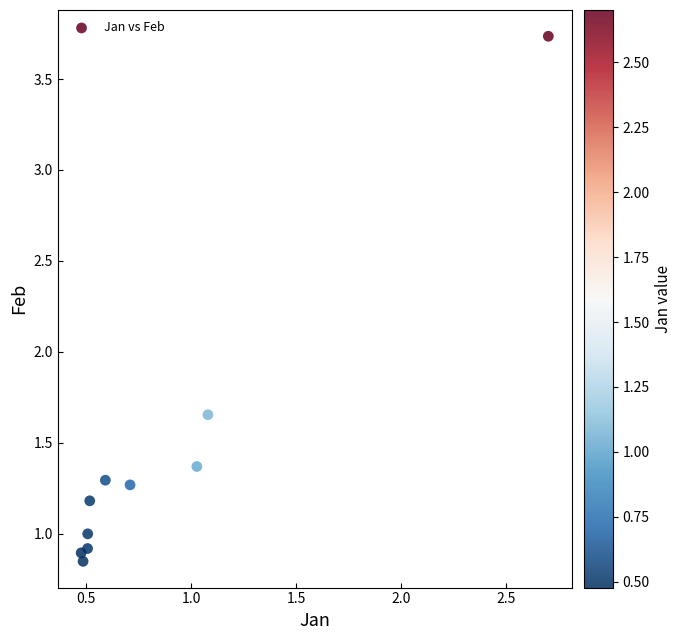

What is the range of X values (max minus min)?

2.2